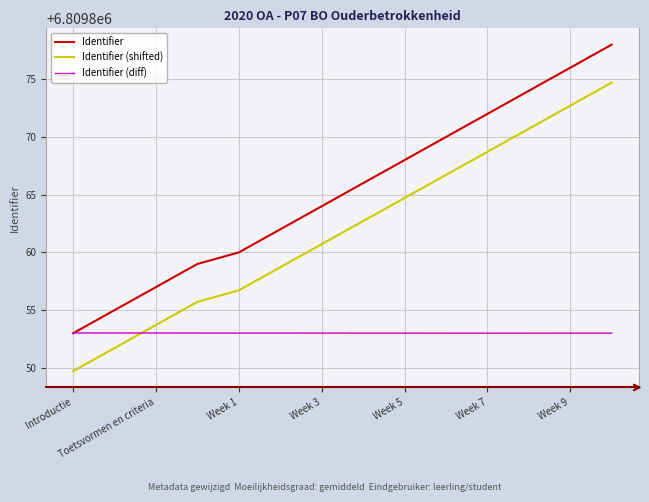

How many lines are shown in the chart?

3